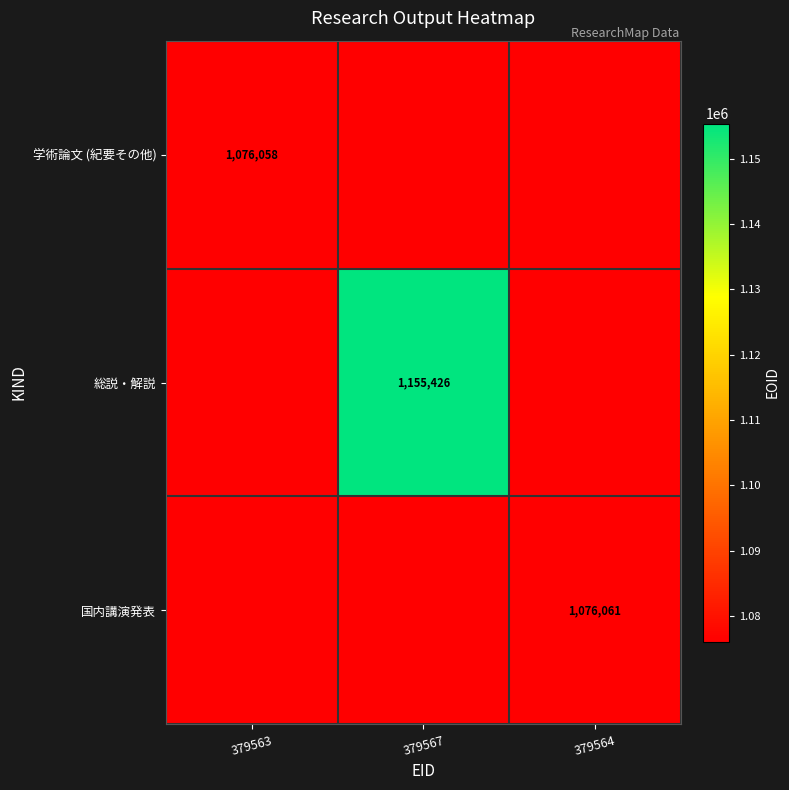

Is it true that 総説・解説 equals 1155426 at 379567?

True